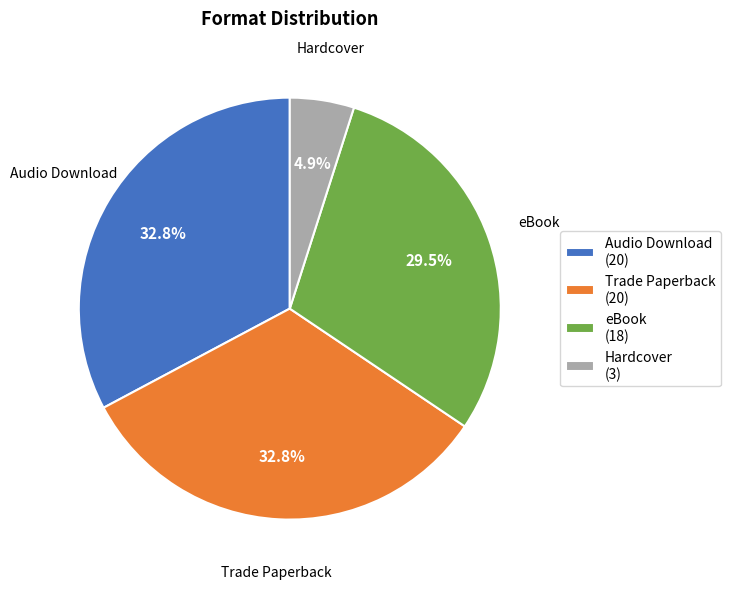

Is the sum of Trade Paperback and eBook greater than half?

Yes